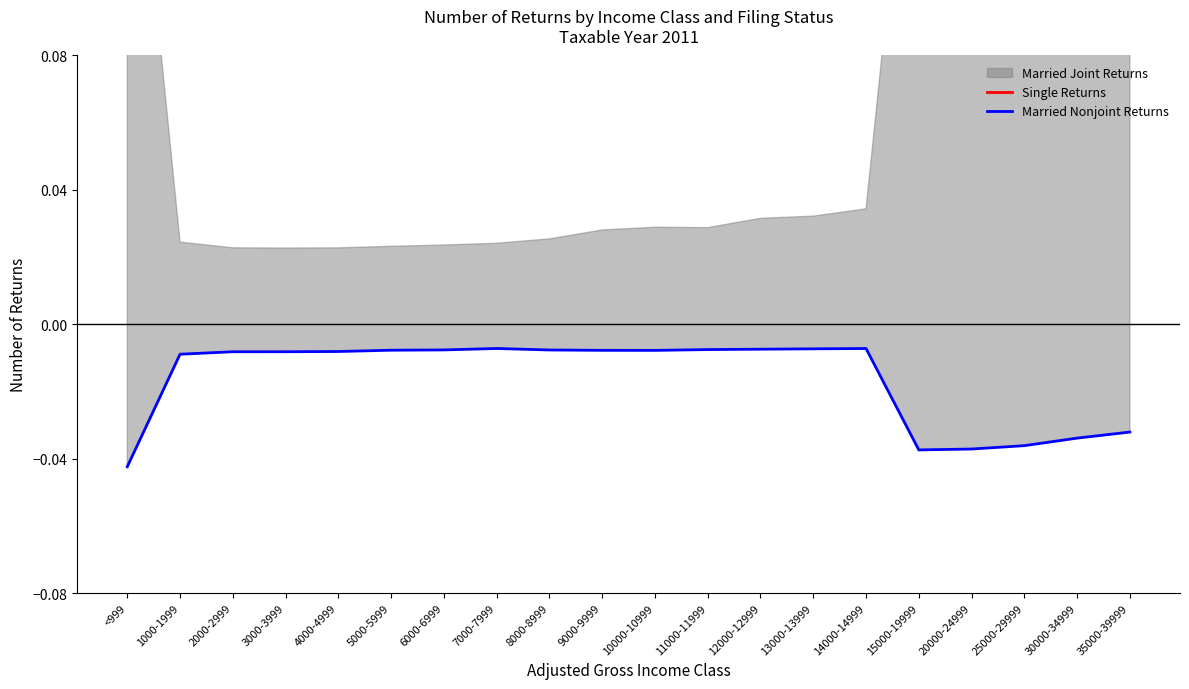

How many lines are shown in the chart?

2